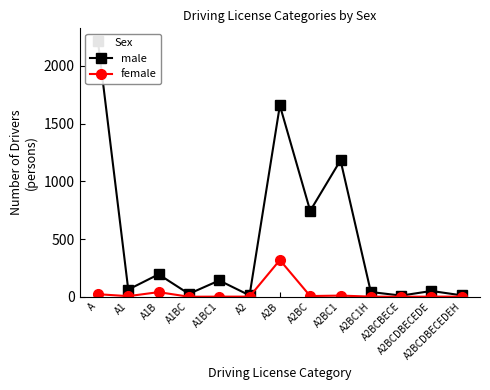

How many data points in male are less than 62?

6